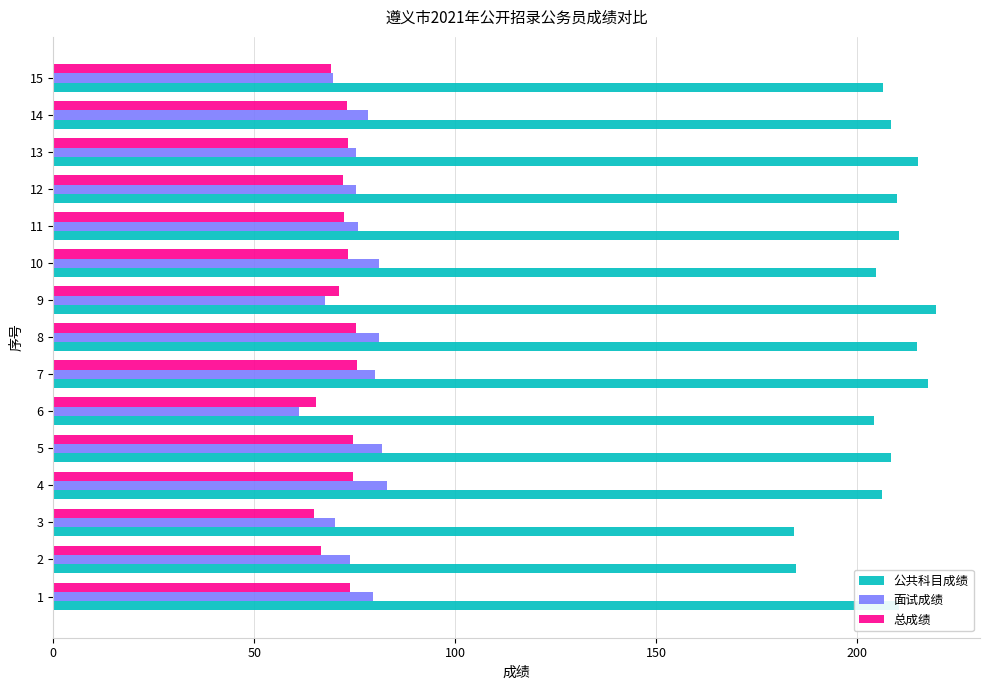

Read the 面试成绩 value at 11.

75.8